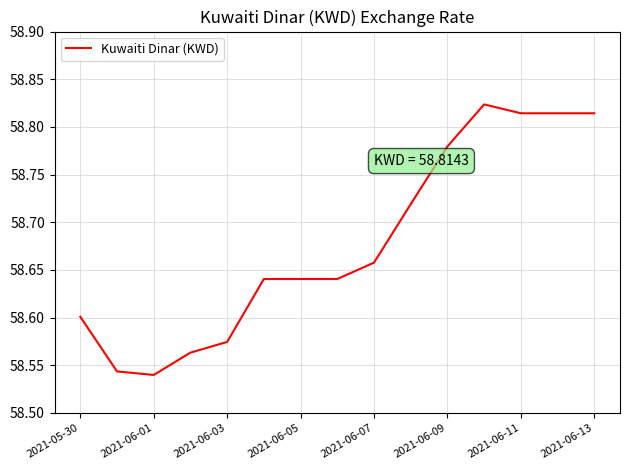

What is the difference between the maximum and minimum values?

0.3